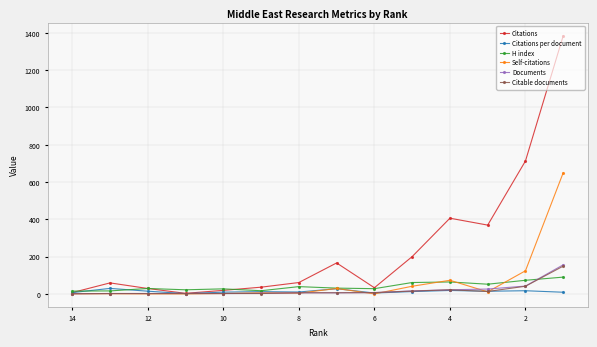

How many series are shown in this chart?

6